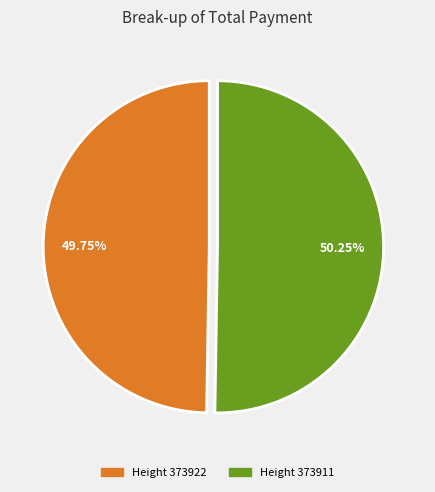

Is there any slice that represents more than half of the pie?

Yes